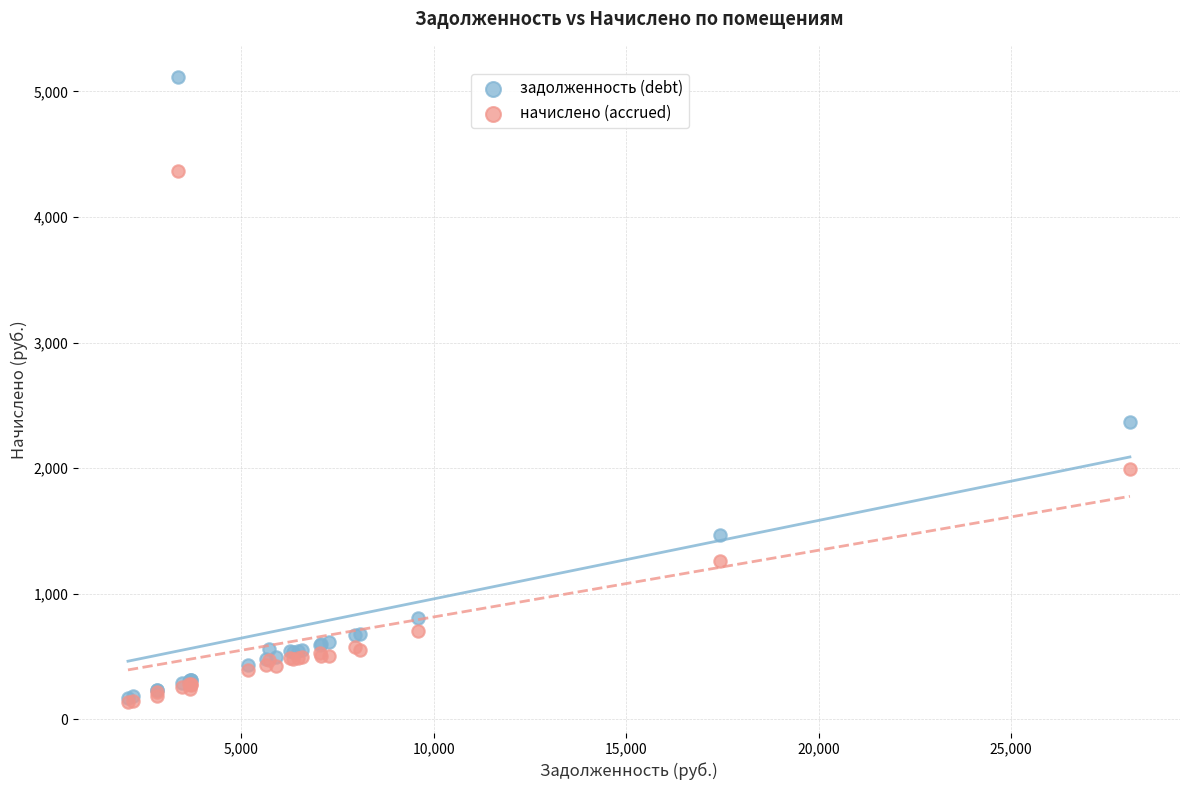

In the задолженность (debt) series, what Y value is closest to 2643?

2370.1